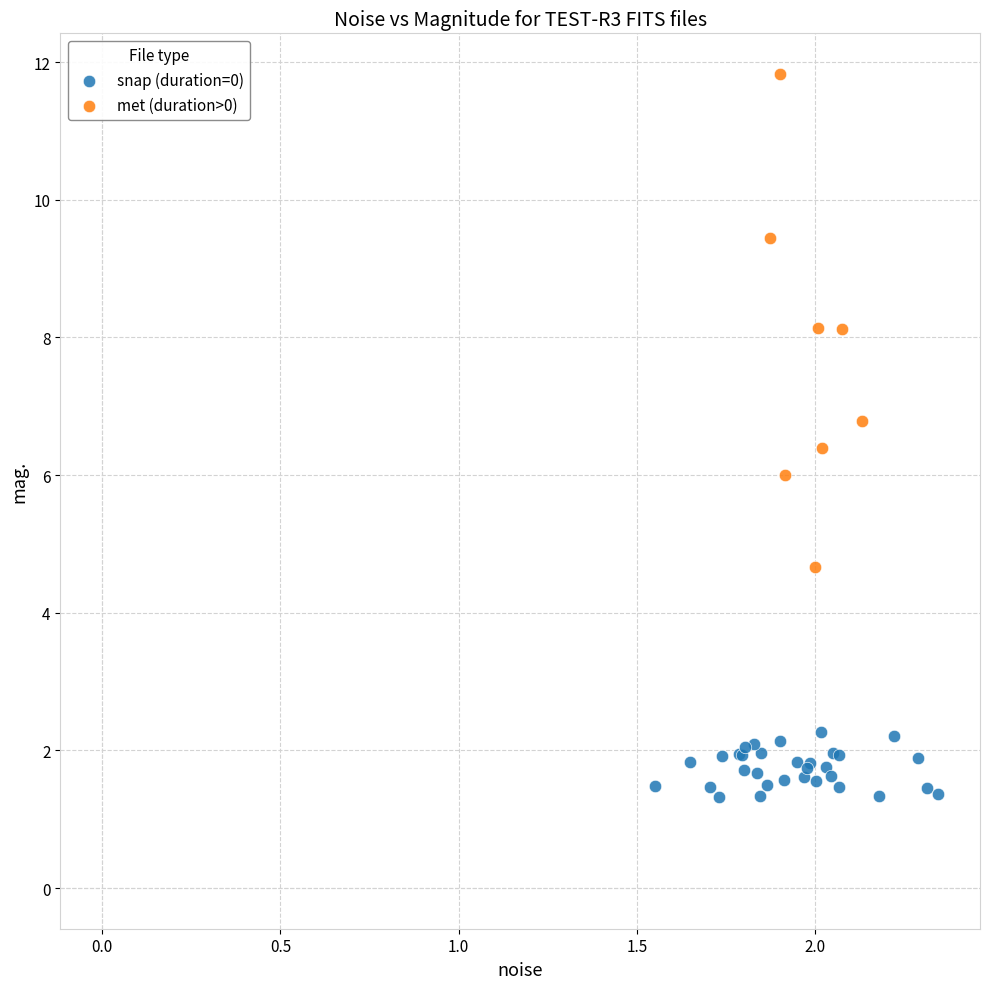

Which series contains the highest Y value?

met (duration>0)